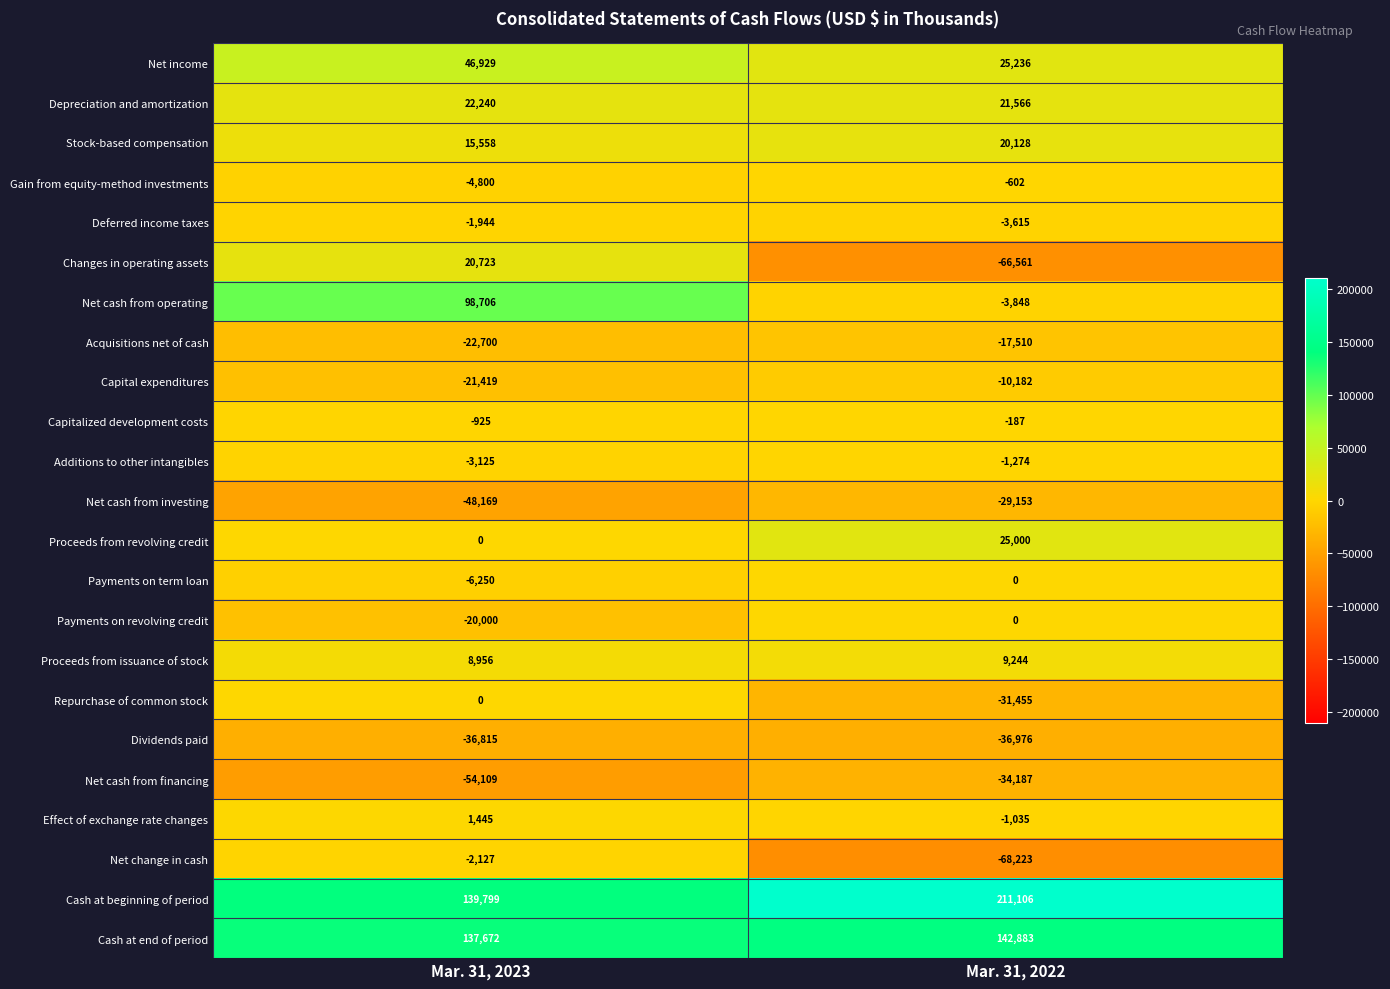

What is the average value of the Capitalized development costs series?

-556